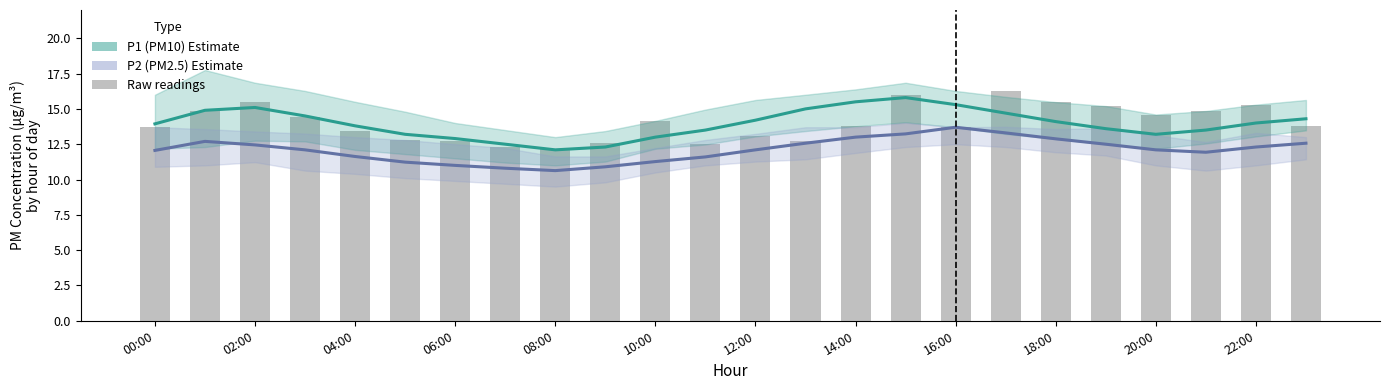

Reading left to right, transcribe all the data shown in this chart.

P1 (PM10): 13.9	14.9	15.1	14.5	13.8	13.2	12.9	12.5	12.1	12.3	13.0	13.5	14.2	15.0	15.5	15.8	15.3	14.7	14.1	13.6	13.2	13.5	14.0	14.3
P2 (PM2.5): 12.1	12.7	12.4	12.1	11.6	11.2	11.0	10.8	10.6	10.9	11.3	11.6	12.1	12.6	13.0	13.2	13.7	13.3	12.9	12.5	12.1	11.9	12.3	12.6
Raw readings: 13.8	14.8	15.5	14.4	13.4	12.8	12.8	12.3	12.2	12.6	14.2	12.5	13.1	12.7	13.8	16.0	13.7	16.3	15.5	15.2	14.6	14.8	15.3	13.8